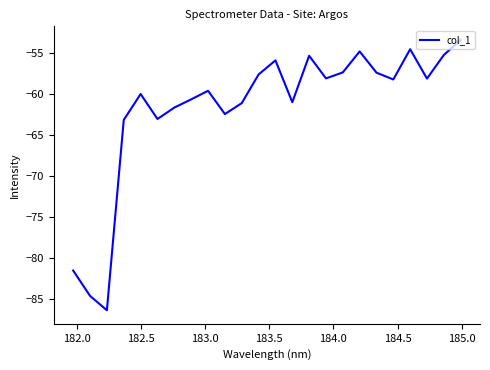

What is the difference between the maximum and minimum values?

32.9